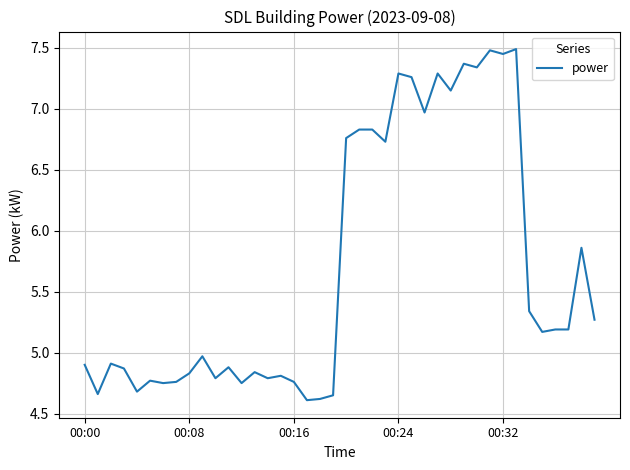

True or false: there are more than 1 points higher than both neighbors.

True